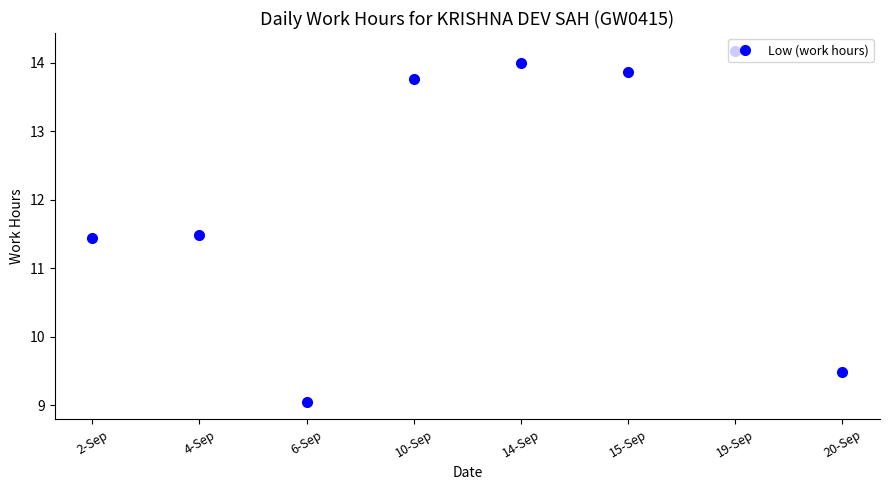

The chart shows a value of 3.0 at 6-Sep. True or false?

False